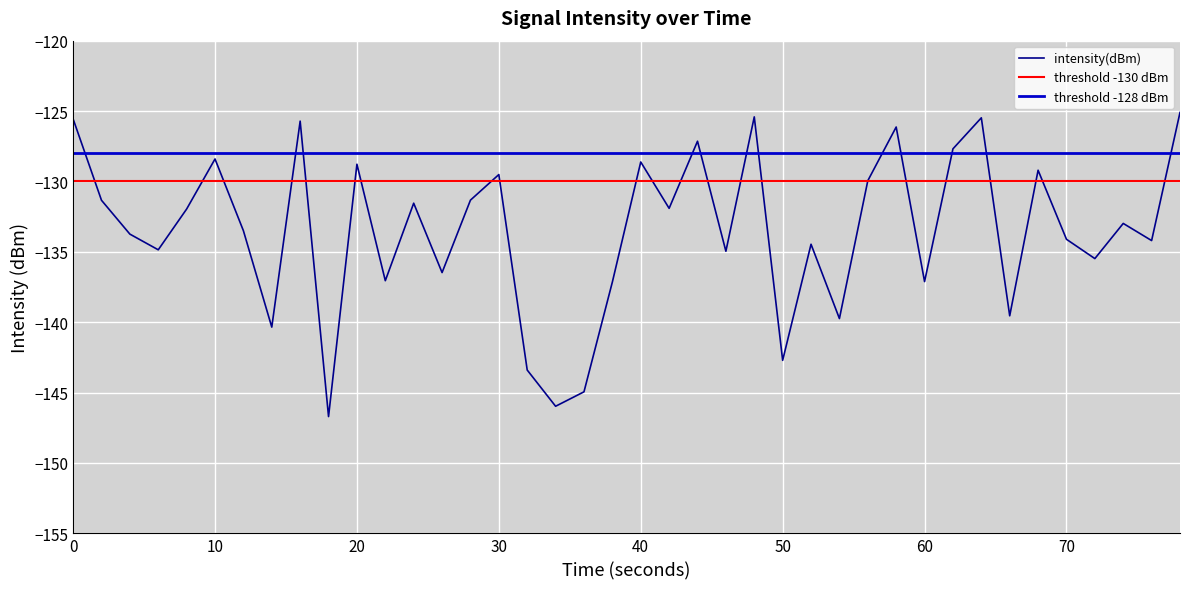

What is the minimum value for intensity(dBm)?

-146.7